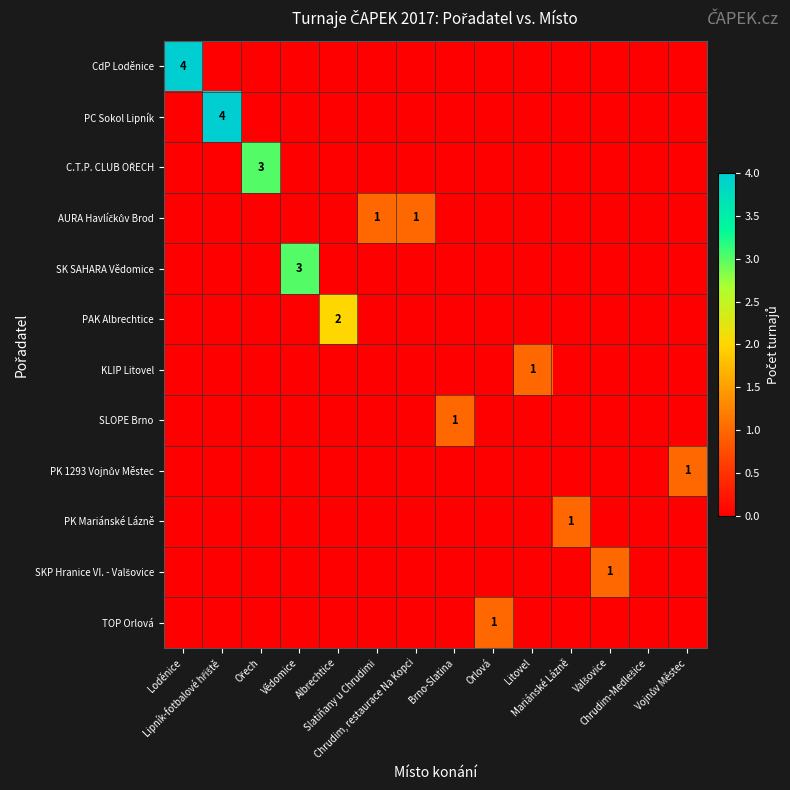

Is the value of PK Mariánské Lázně at Orlová greater than the value of CdP Loděnice at Brno-Slatina?

No